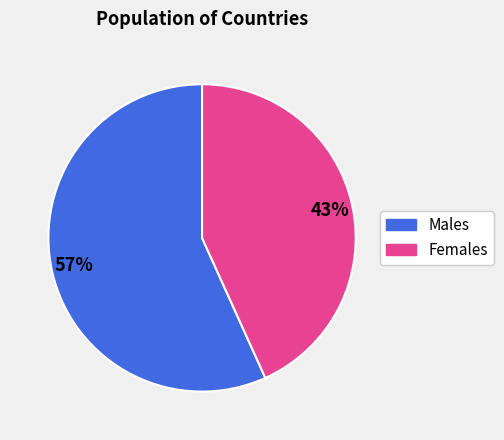

How many slices are in this pie chart?

2